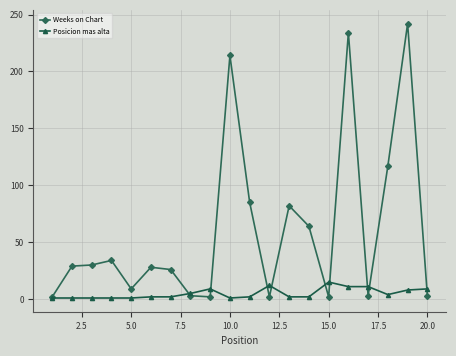

True or false: Weeks on Chart has more than 1 interior local peaks.

True